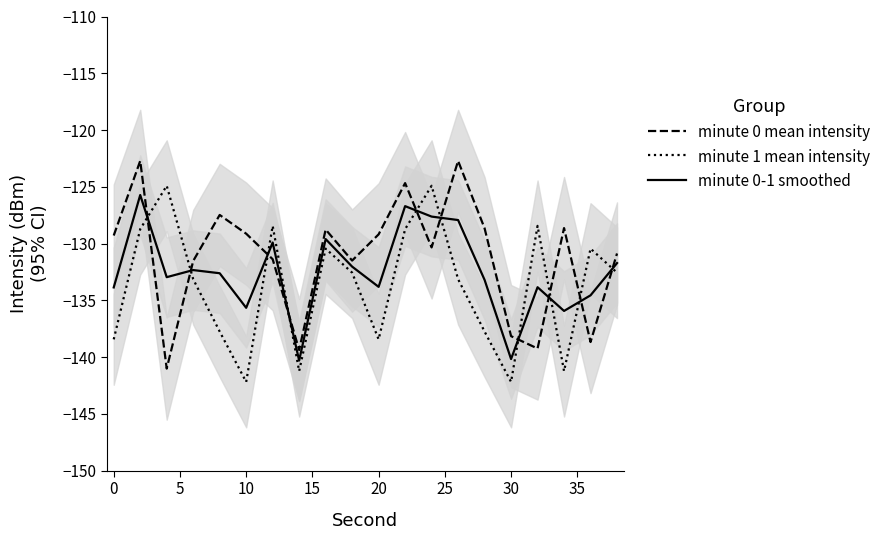

What is the lowest value of the minute 0-1 smoothed series?

-140.3